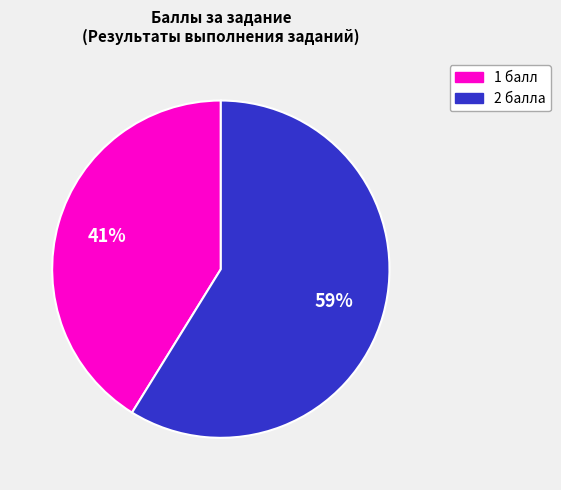

To the nearest percent, what is the average slice percentage?

50%